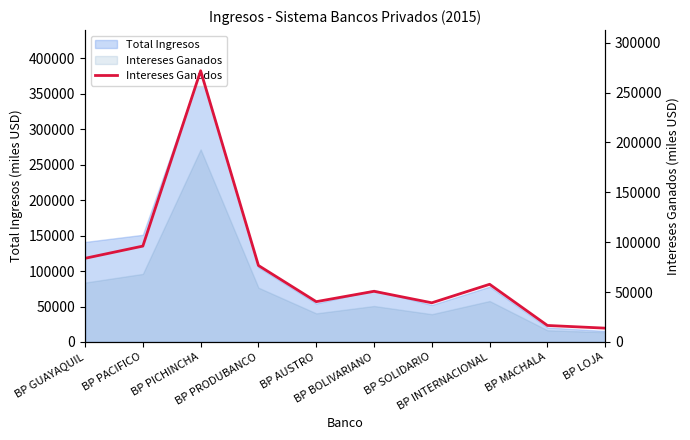

What is the label of the 10th point from the left?

BP LOJA